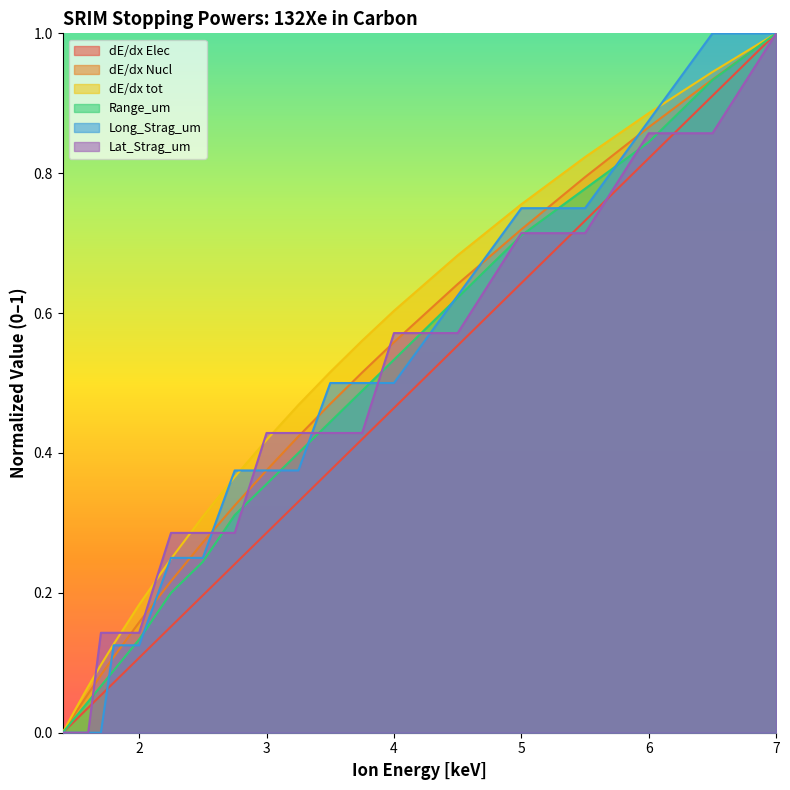

True or false: Long_Strag_um has more than 2 interior local peaks.

False